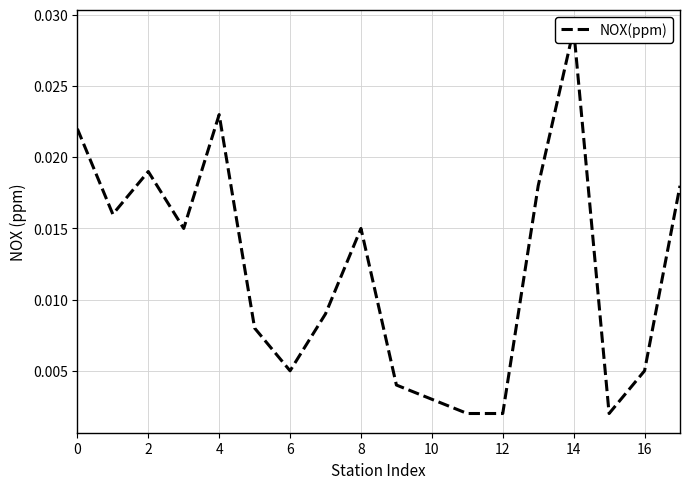

Does the chart have visible grid lines?

Yes